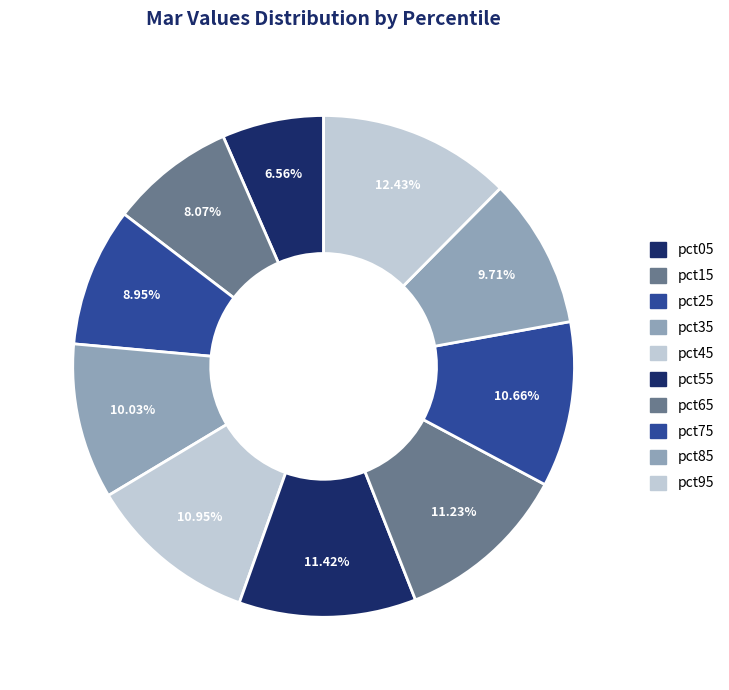

How many segments does this pie chart have?

10